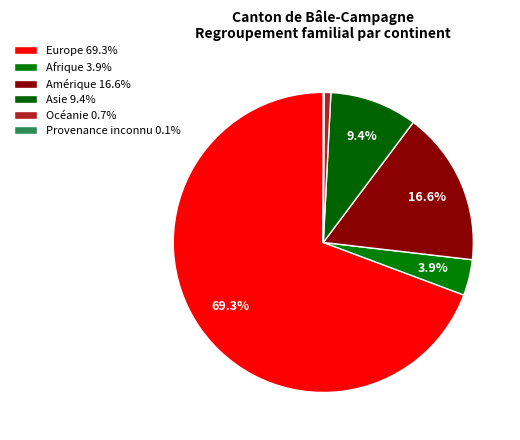

How many segments does this pie chart have?

6